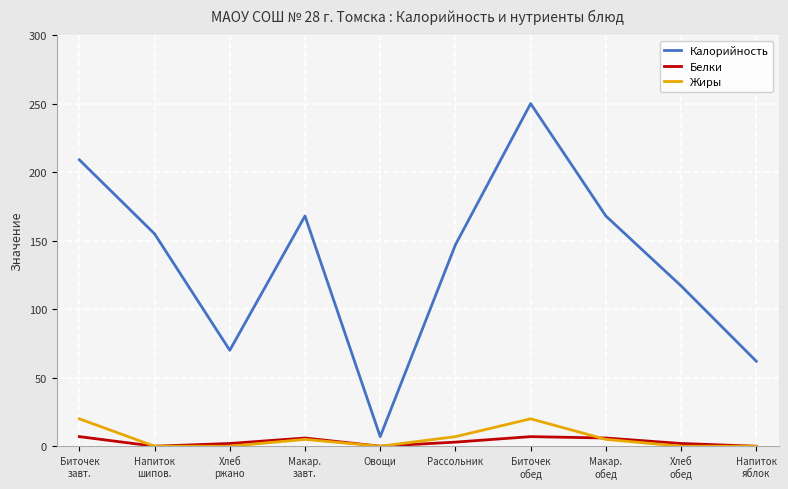

How many interior local peaks does the Жиры series have?

2